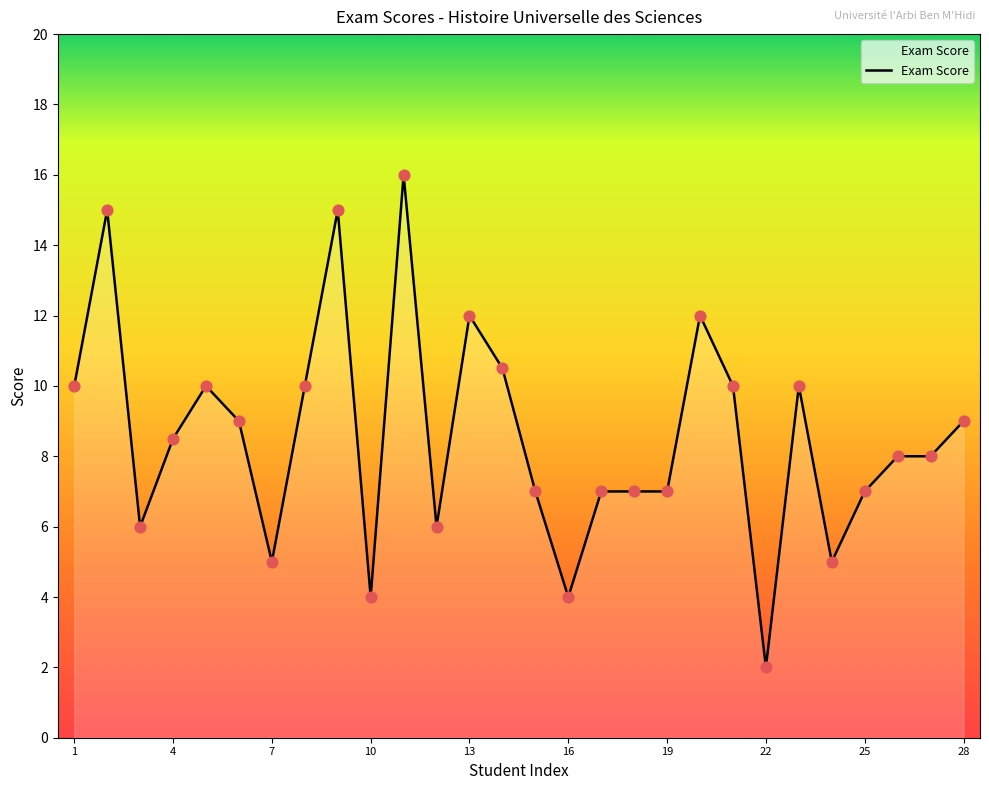

What is the greatest value displayed?

16.0